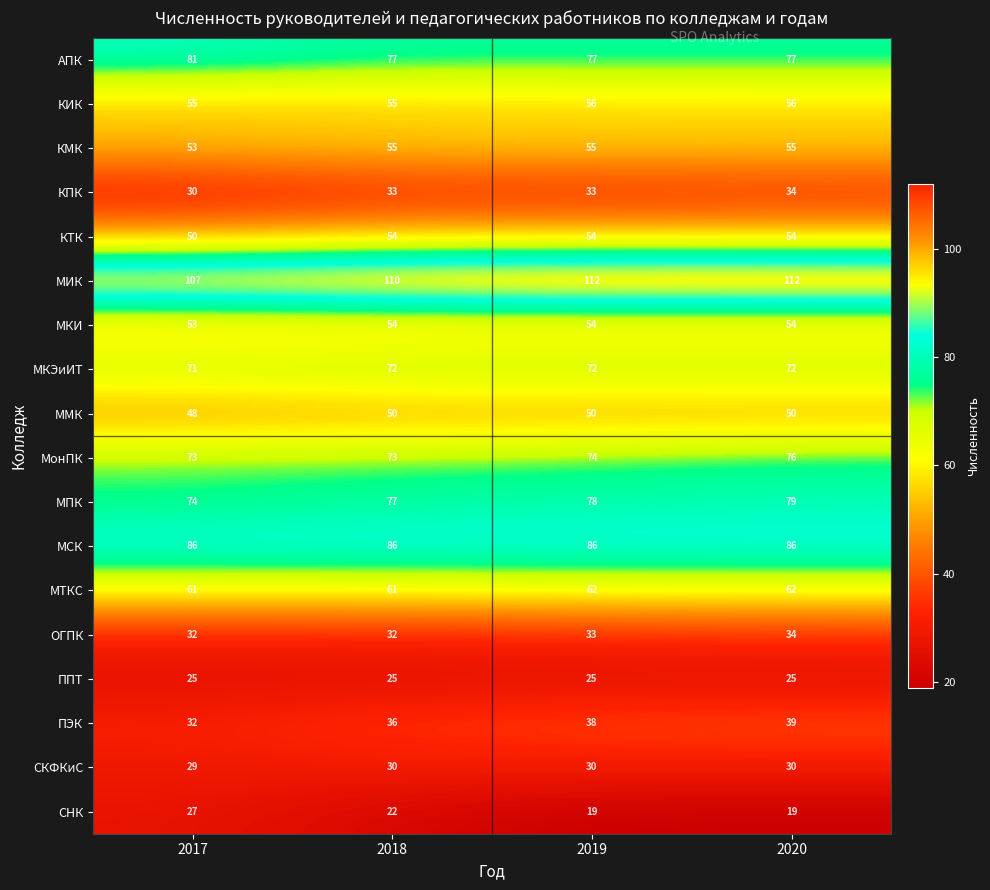

What is the sum of the МТКС values at 2019 and 2017?

123